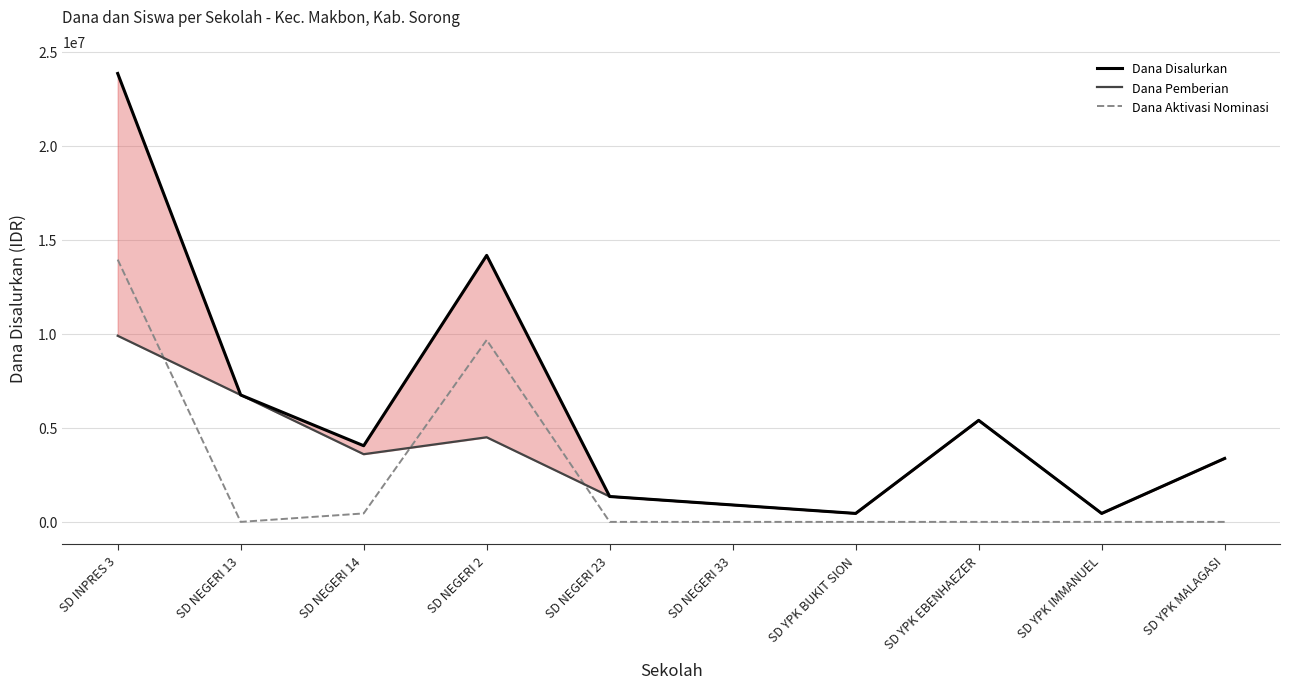

What is the difference between the maximum and minimum values in the Dana Pemberian series?

9450000